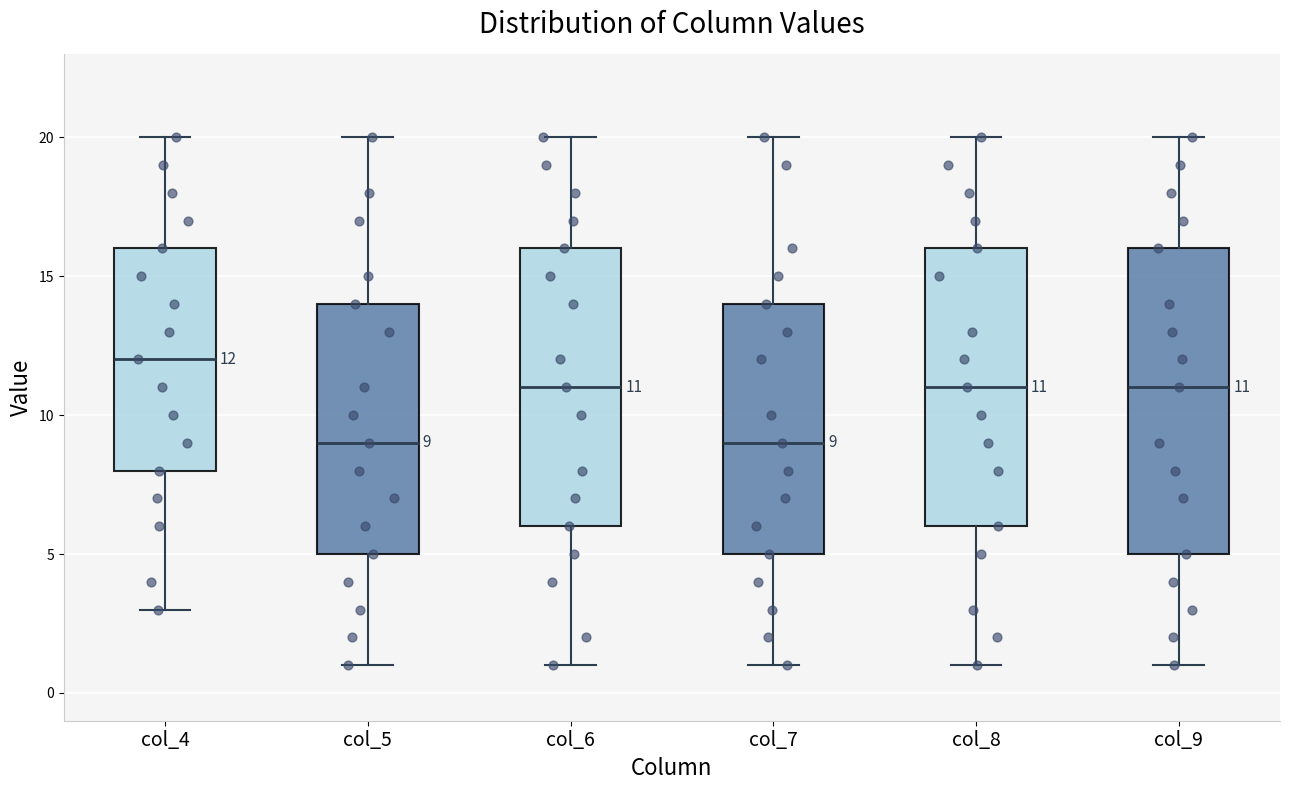

Which box is the tallest, from its lower edge to its upper edge?

col_9